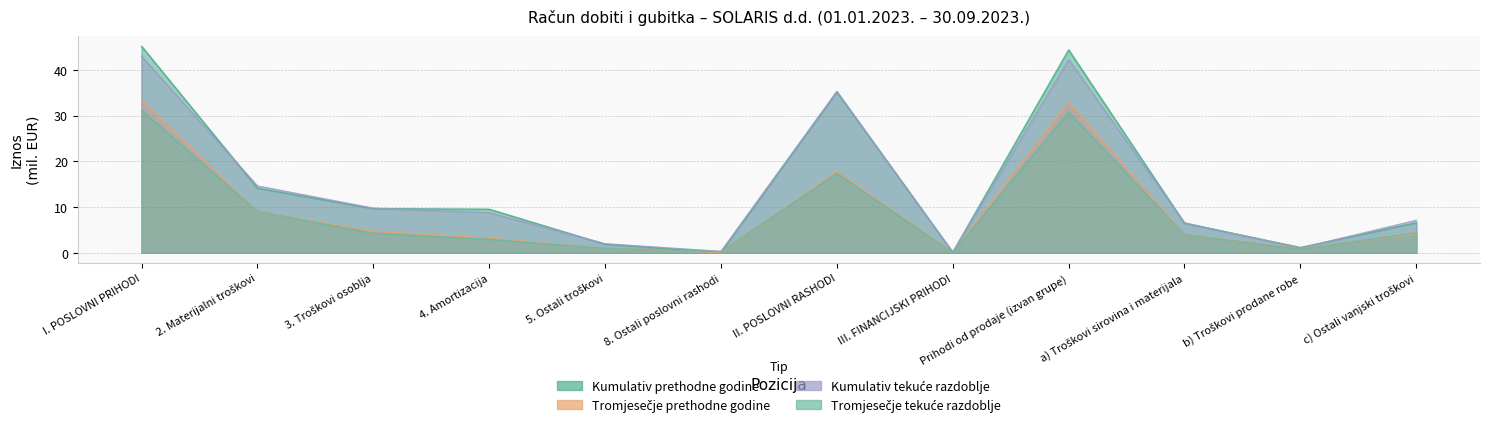

Which category has the lowest value in the Tromjesečje tekuće razdoblje series?

III. FINANCIJSKI PRIHODI